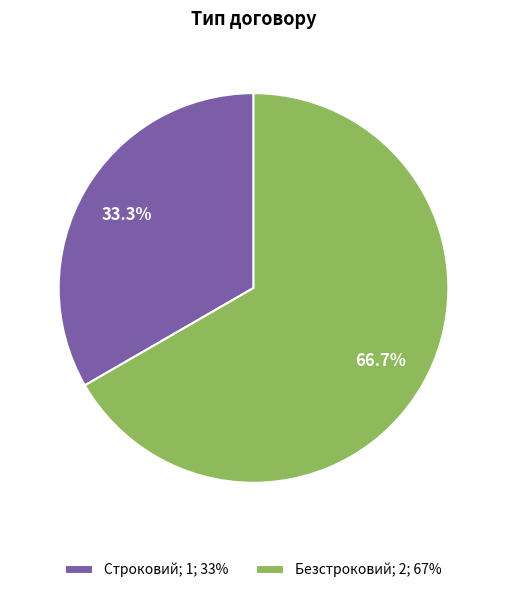

What is the ratio of the value at Строковий; 1; 33% to the value at Безстроковий; 2; 67%?

0.5